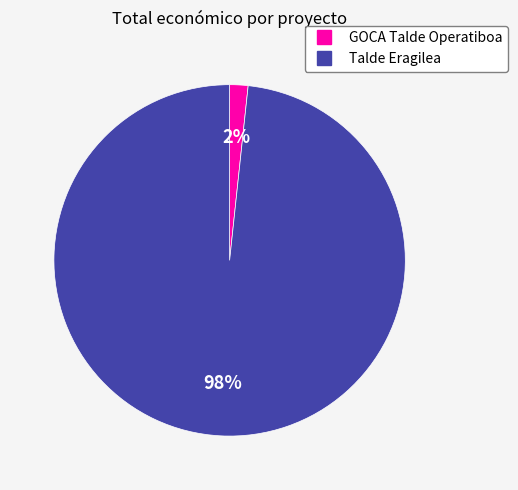

Combined, do Talde Eragilea and GOCA Talde Operatiboa account for over 50%?

Yes